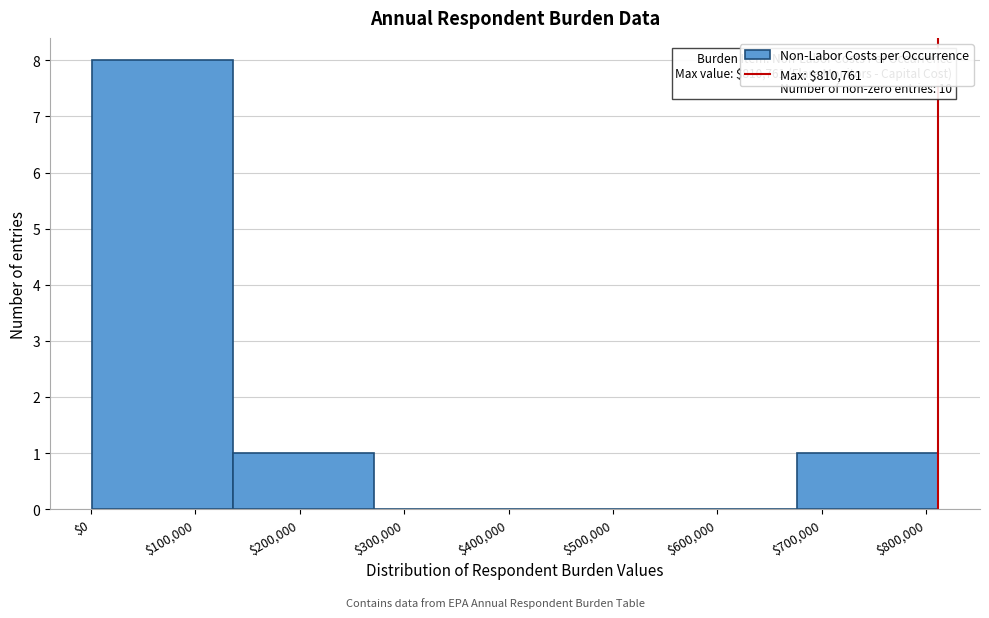

Which range on the x-axis has the tallest bar?

0 to 140000